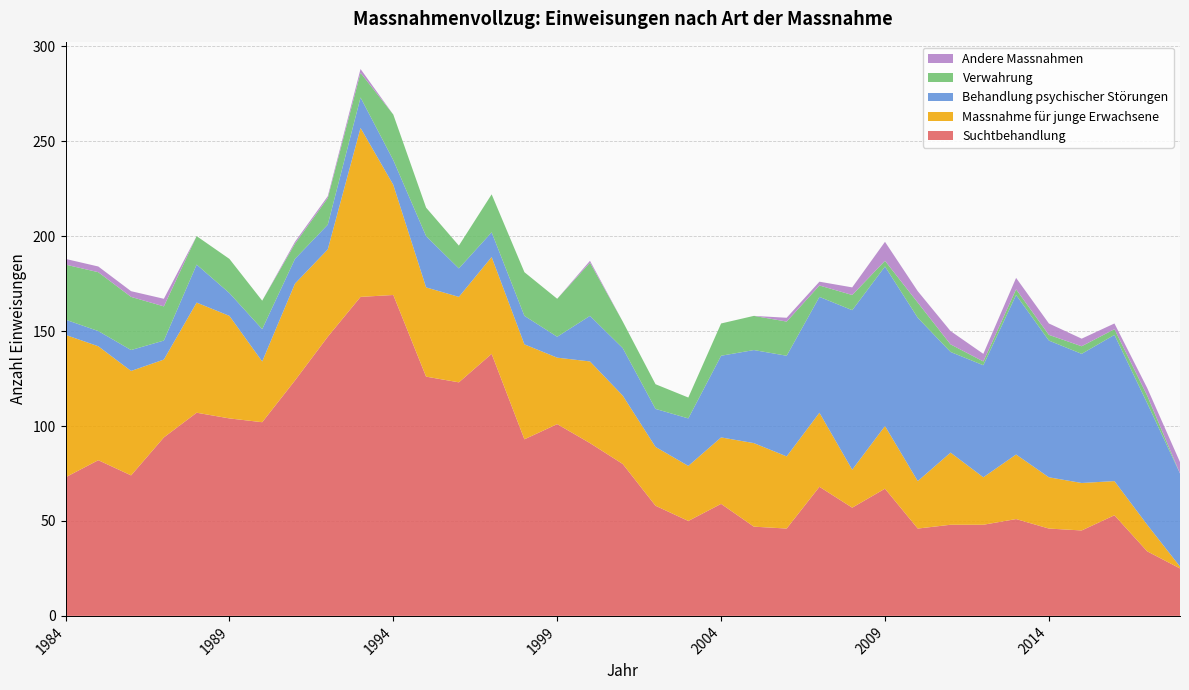

Reading right to left, list all the values displayed in this chart.

Suchtbehandlung: 2018=25	2017=34	2016=53	2015=45	2014=46	2013=51	2012=48	2011=48	2010=46	2009=67	2008=57	2007=68	2006=46	2005=47	2004=59	2003=50	2002=58	2001=80	2000=91	1999=101	1998=93	1997=138	1996=123	1995=126	1994=169	1993=168	1992=147	1991=124	1990=102	1989=104	1988=107	1987=94	1986=74	1985=82	1984=73
Massnahme für junge Erwachsene: 2018=1	2017=14	2016=18	2015=25	2014=27	2013=34	2012=25	2011=38	2010=25	2009=33	2008=20	2007=39	2006=38	2005=44	2004=35	2003=29	2002=31	2001=36	2000=43	1999=35	1998=50	1997=51	1996=45	1995=47	1994=58	1993=89	1992=46	1991=51	1990=32	1989=54	1988=58	1987=41	1986=55	1985=60	1984=75
Behandlung psychischer Störungen: 2018=49	2017=64	2016=77	2015=68	2014=72	2013=84	2012=59	2011=53	2010=86	2009=84	2008=84	2007=61	2006=53	2005=49	2004=43	2003=25	2002=20	2001=25	2000=24	1999=11	1998=15	1997=13	1996=15	1995=27	1994=13	1993=16	1992=13	1991=13	1990=17	1989=12	1988=20	1987=10	1986=11	1985=8	1984=8
Verwahrung: 2018=0	2017=4	2016=3	2015=4	2014=3	2013=3	2012=2	2011=4	2010=8	2009=3	2008=8	2007=6	2006=18	2005=18	2004=17	2003=11	2002=13	2001=14	2000=28	1999=20	1998=23	1997=20	1996=12	1995=15	1994=24	1993=13	1992=14	1991=8	1990=15	1989=18	1988=15	1987=18	1986=28	1985=31	1984=29
Andere Massnahmen: 2018=6	2017=4	2016=3	2015=4	2014=6	2013=6	2012=4	2011=7	2010=6	2009=10	2008=4	2007=2	2006=2	2005=0	2004=0	2003=0	2002=0	2001=0	2000=1	1999=0	1998=0	1997=0	1996=0	1995=0	1994=0	1993=2	1992=1	1991=1	1990=0	1989=0	1988=0	1987=4	1986=3	1985=3	1984=3